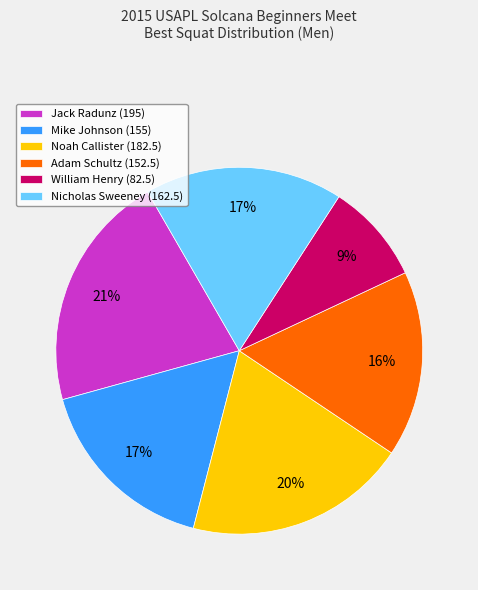

To the nearest percent, what is the difference between the largest and smallest slice percentages?

12%